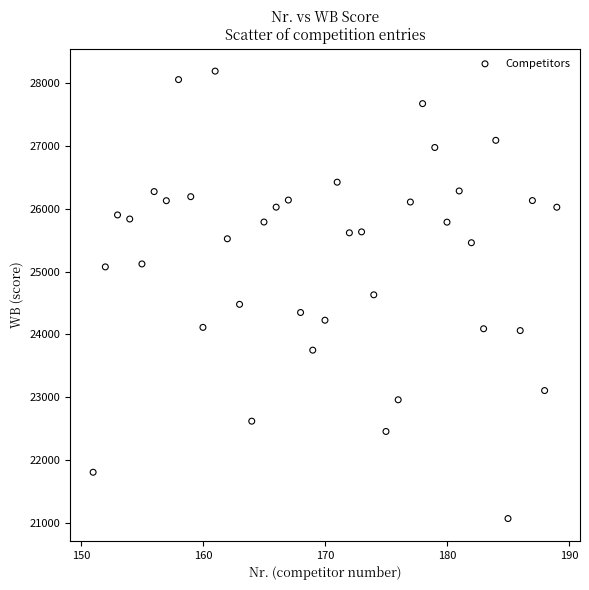

What is the range of Y values (max minus min)?

7131